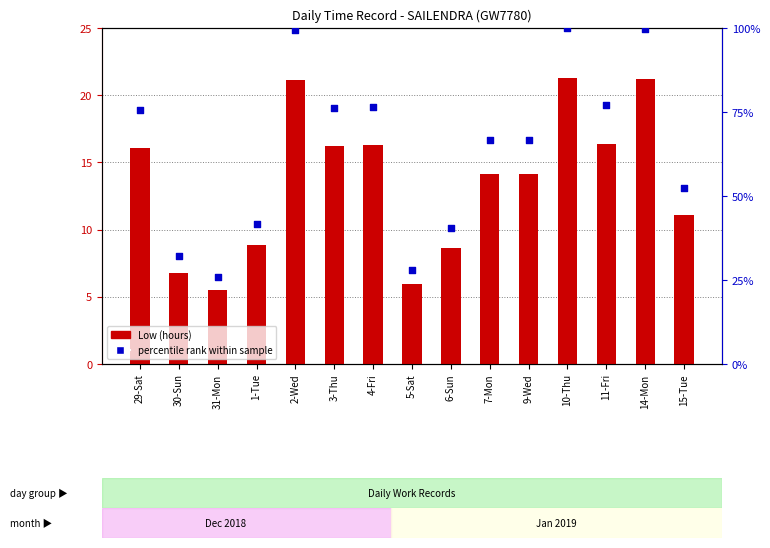

What is the total value across all series at 9-Wed?

80.9